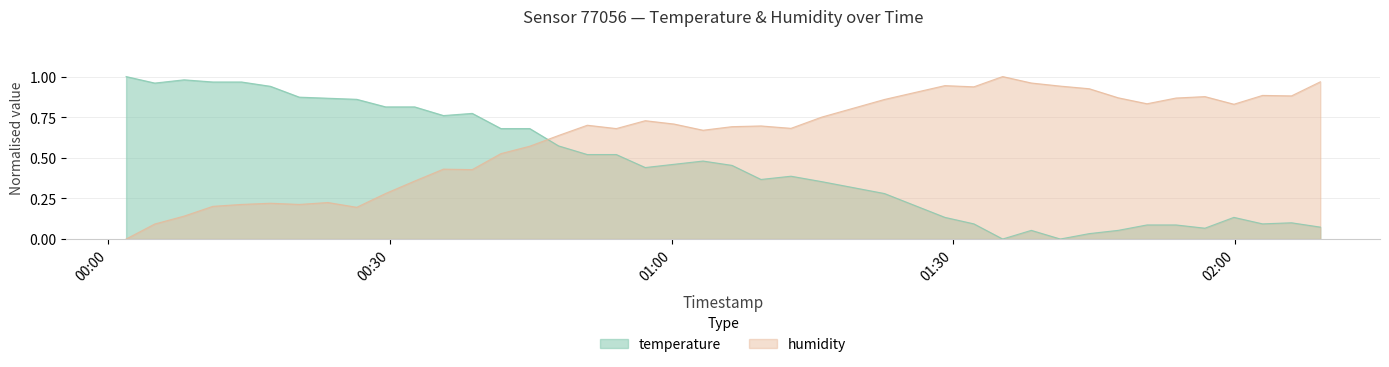

List the series in order of their overall mean, lowest first.

temperature, humidity